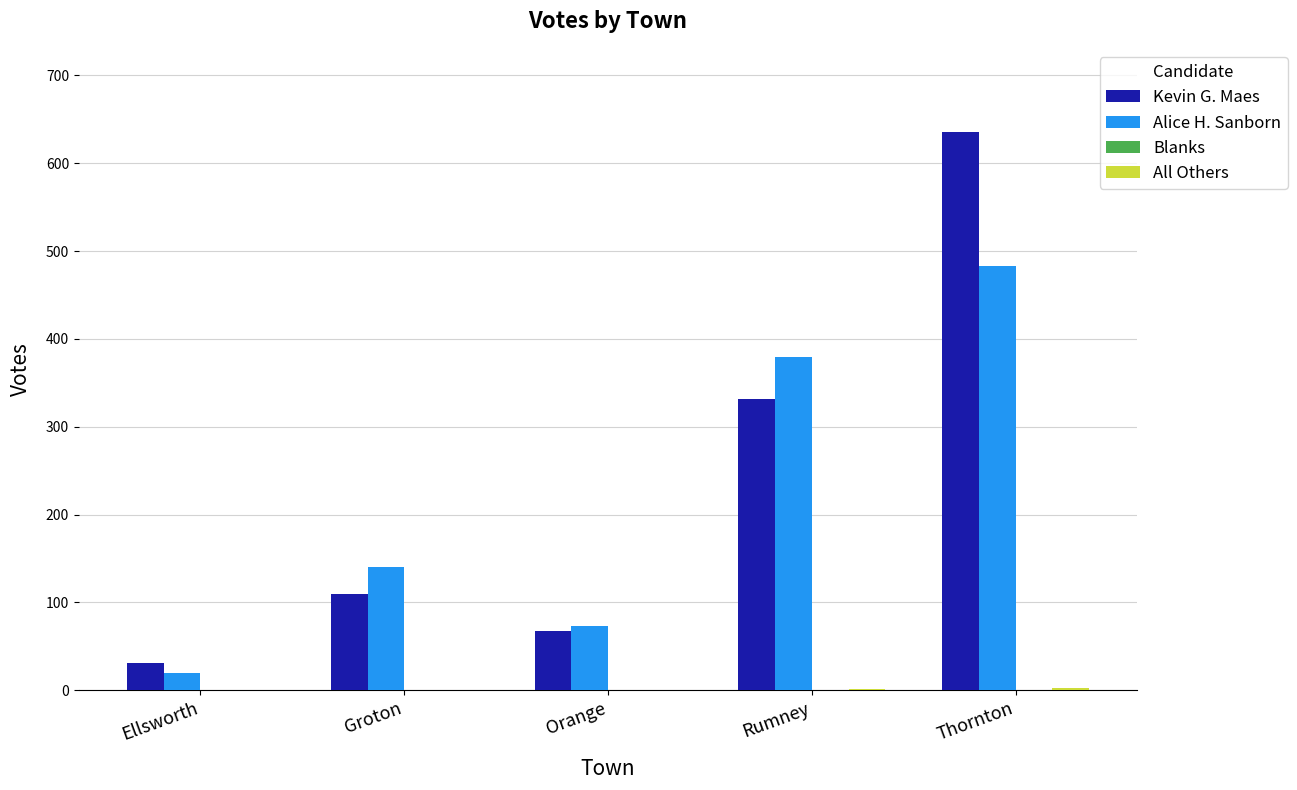

Does the chart contain stacked bars?

No